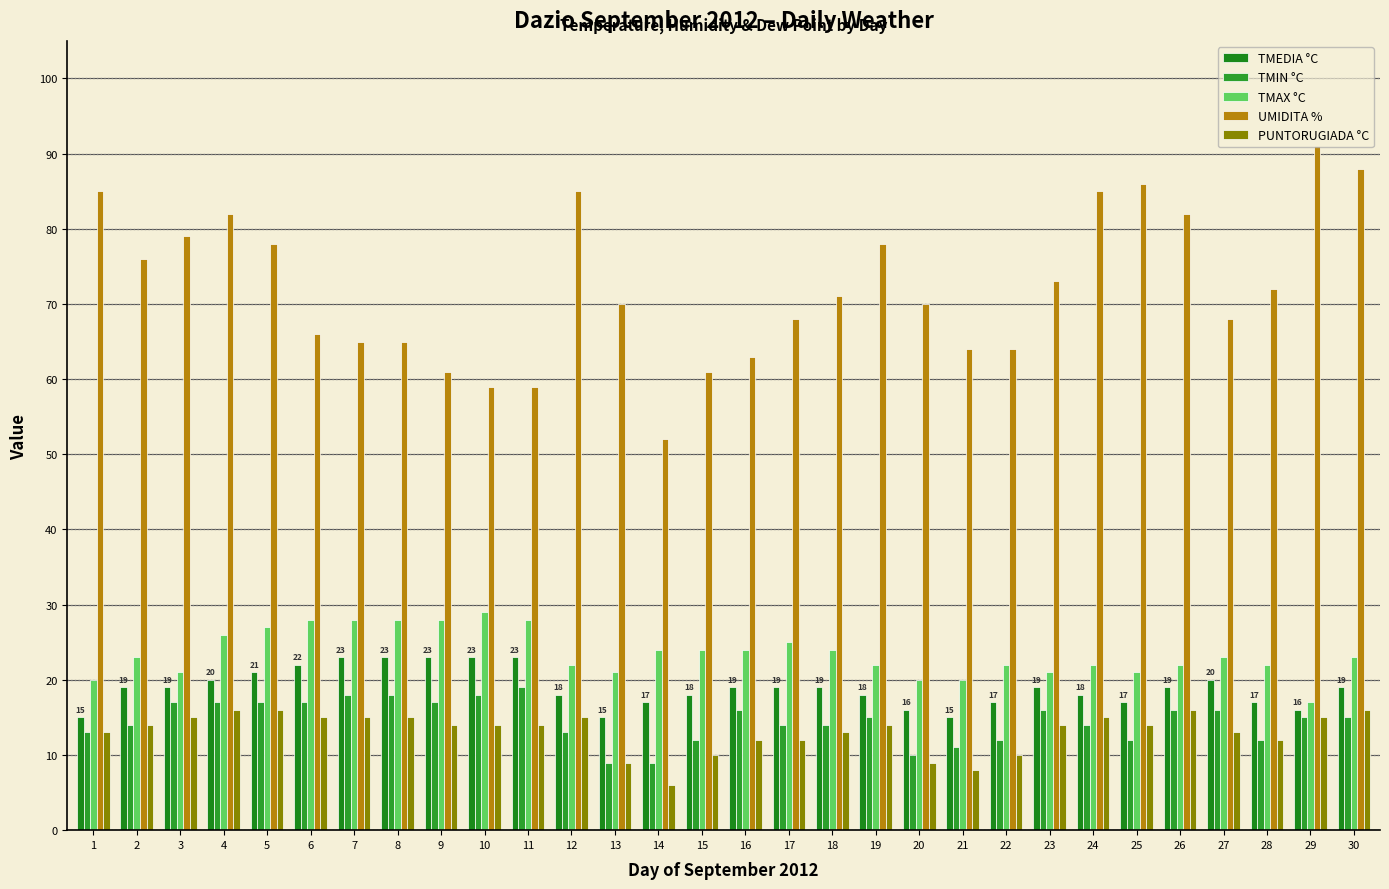

Count the number of categories in the chart.

30